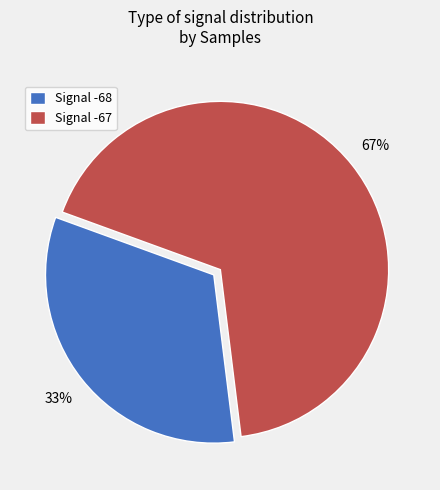

To the nearest percent, what portion does Signal -68 represent?

33%